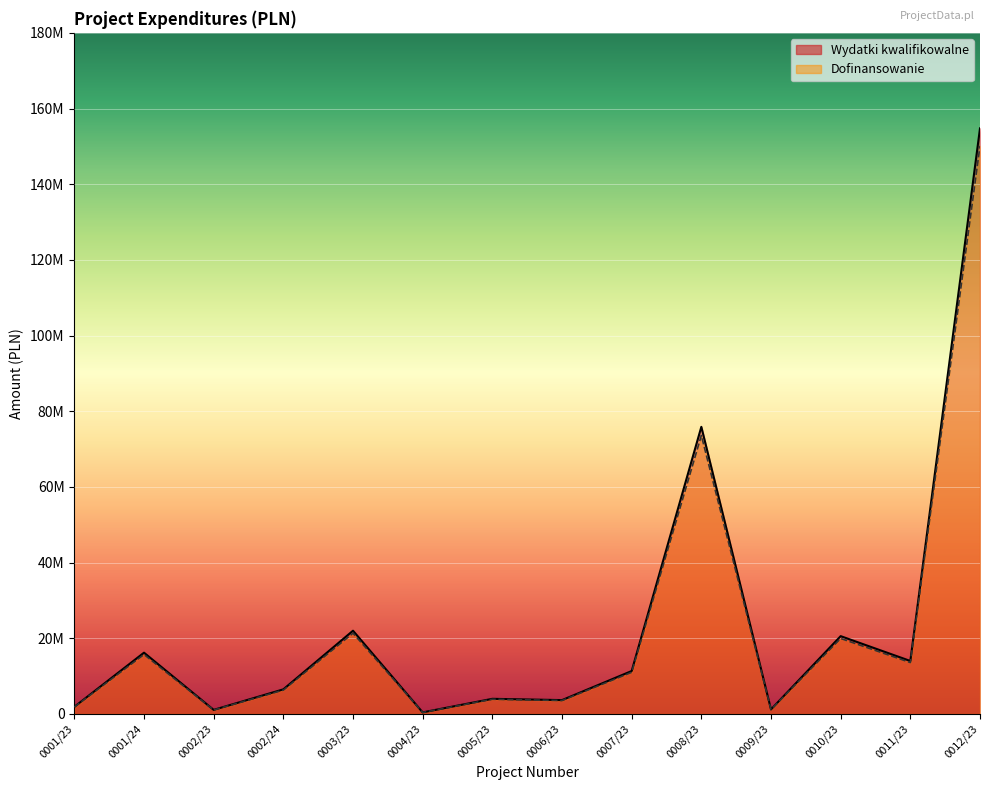

Where is Wydatki kwalifikowalne nearest to the value 77585753?

0008/23